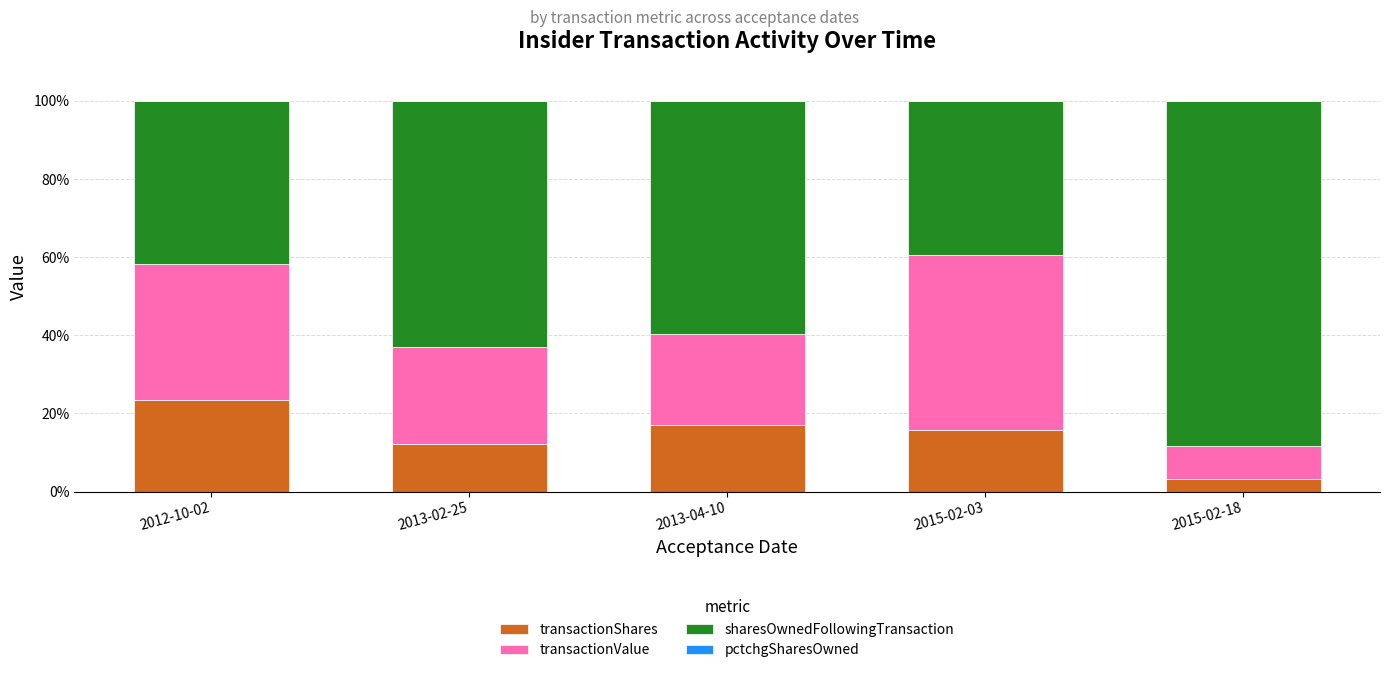

The value of transactionShares at 2015-02-18 is 3.2. True or false?

True